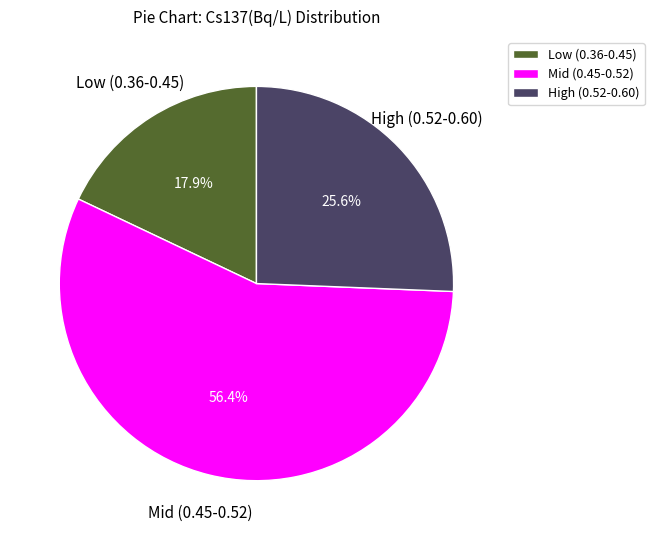

Do Mid (0.45-0.52) and Low (0.36-0.45) together represent more than half of the pie?

Yes